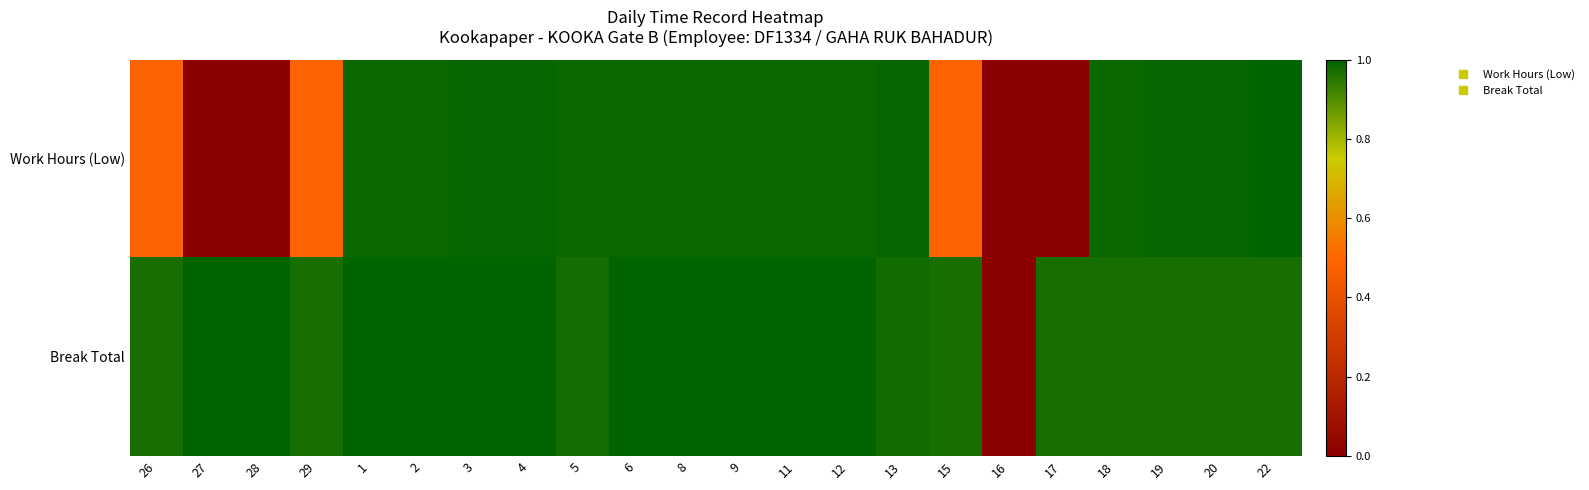

What is the total value across all series at 5?

2.0